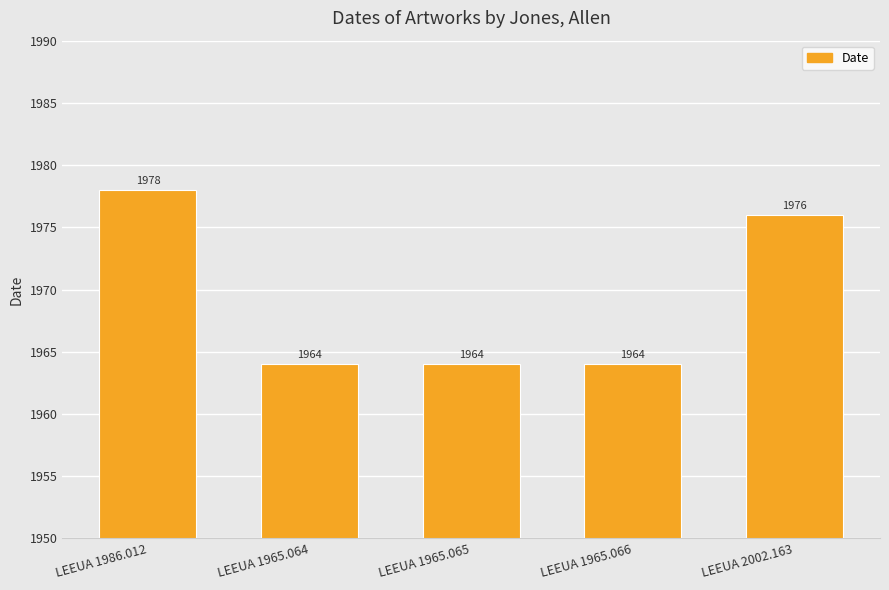

Reading left to right, extract all data points from this chart.

LEEUA 1986.012=1978	LEEUA 1965.064=1964	LEEUA 1965.065=1964	LEEUA 1965.066=1964	LEEUA 2002.163=1976